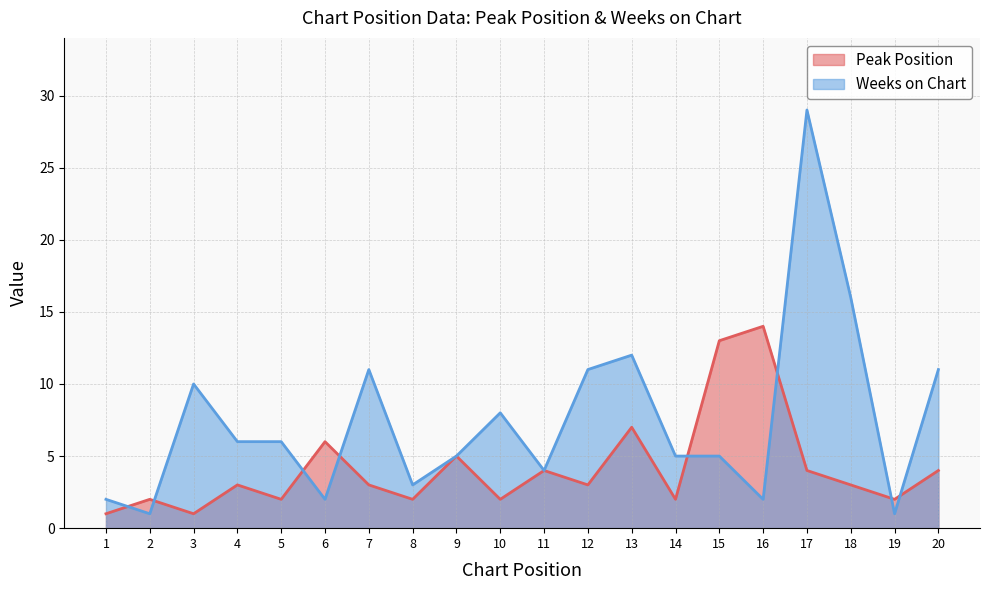

Count the number of data series in this chart.

2